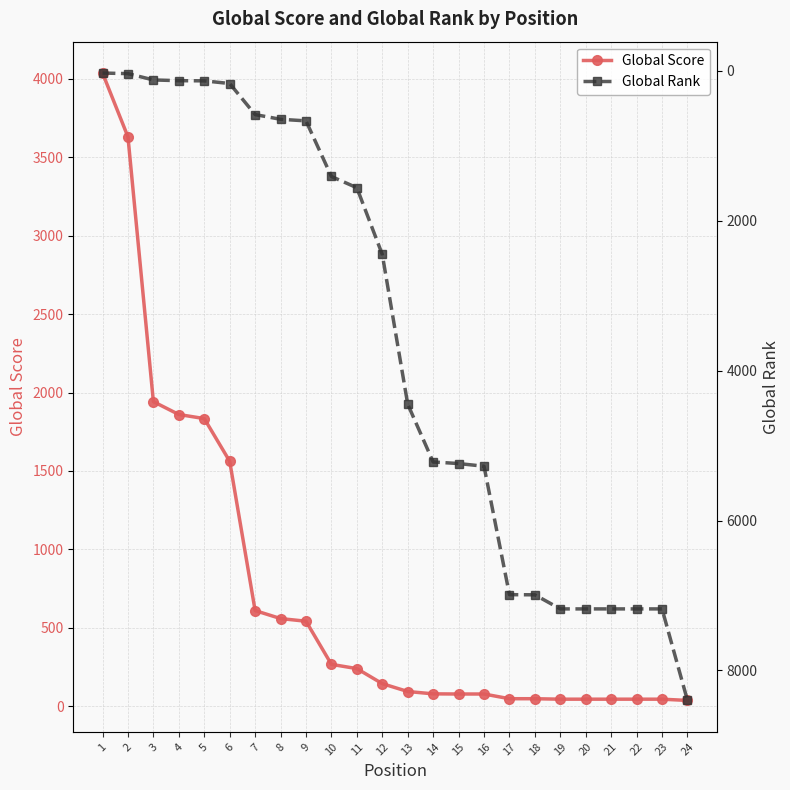

At which label does Global Rank first exceed 4448?

14